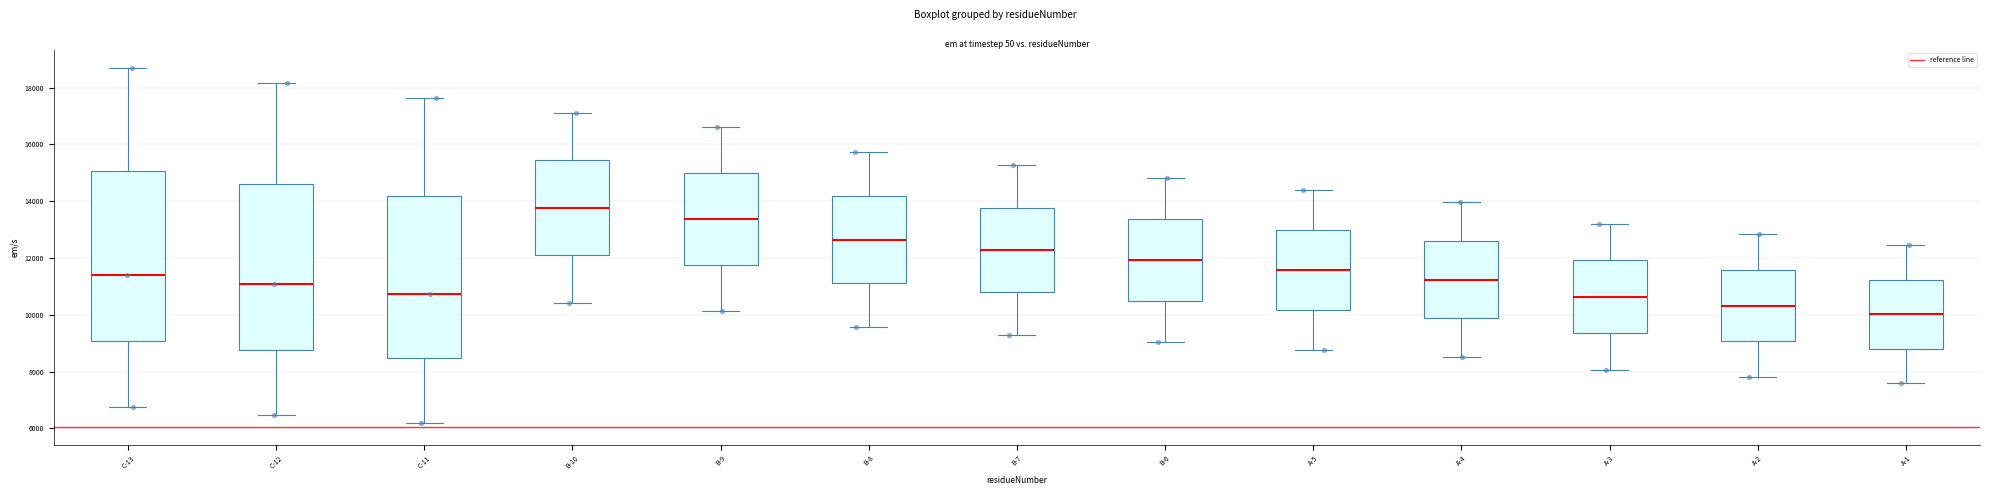

Which box has the lowest median line?

A-1